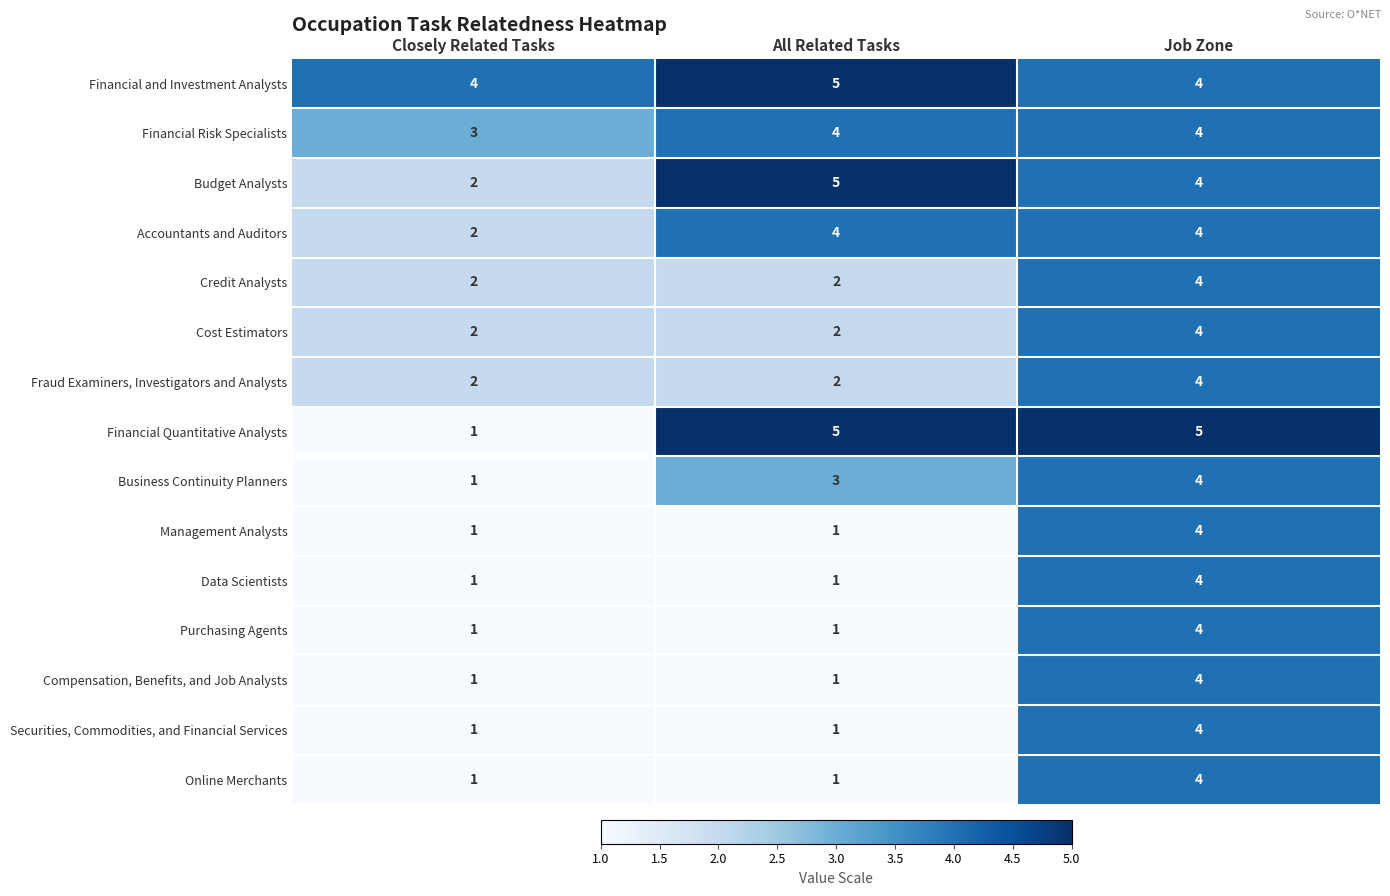

Is it true that Data Scientists equals 1 at Closely Related Tasks?

True